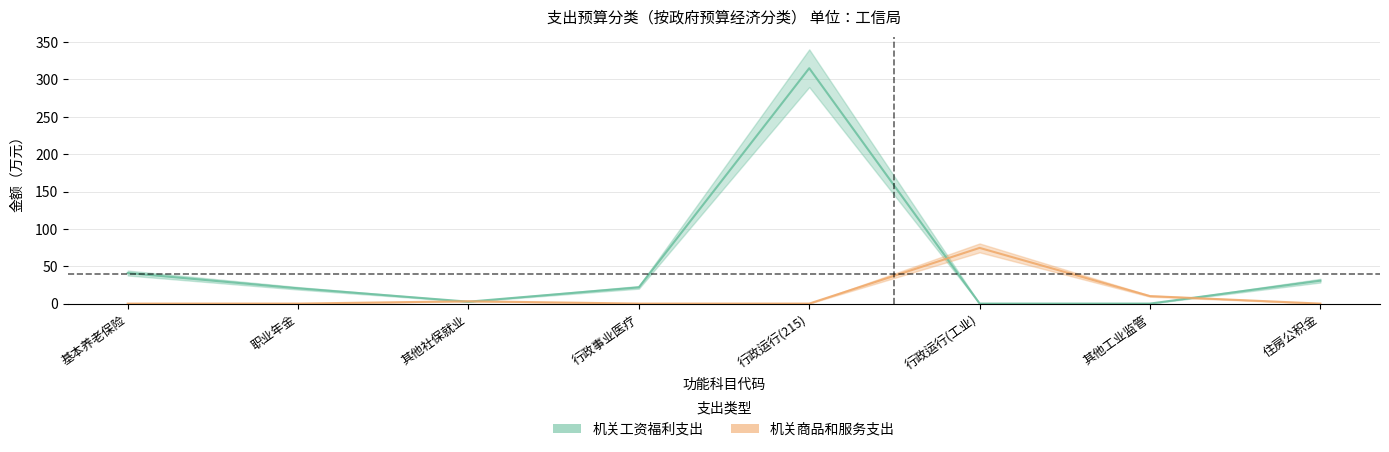

After their last crossing, which series has the higher values: 机关工资福利支出 or 机关商品和服务支出?

机关工资福利支出